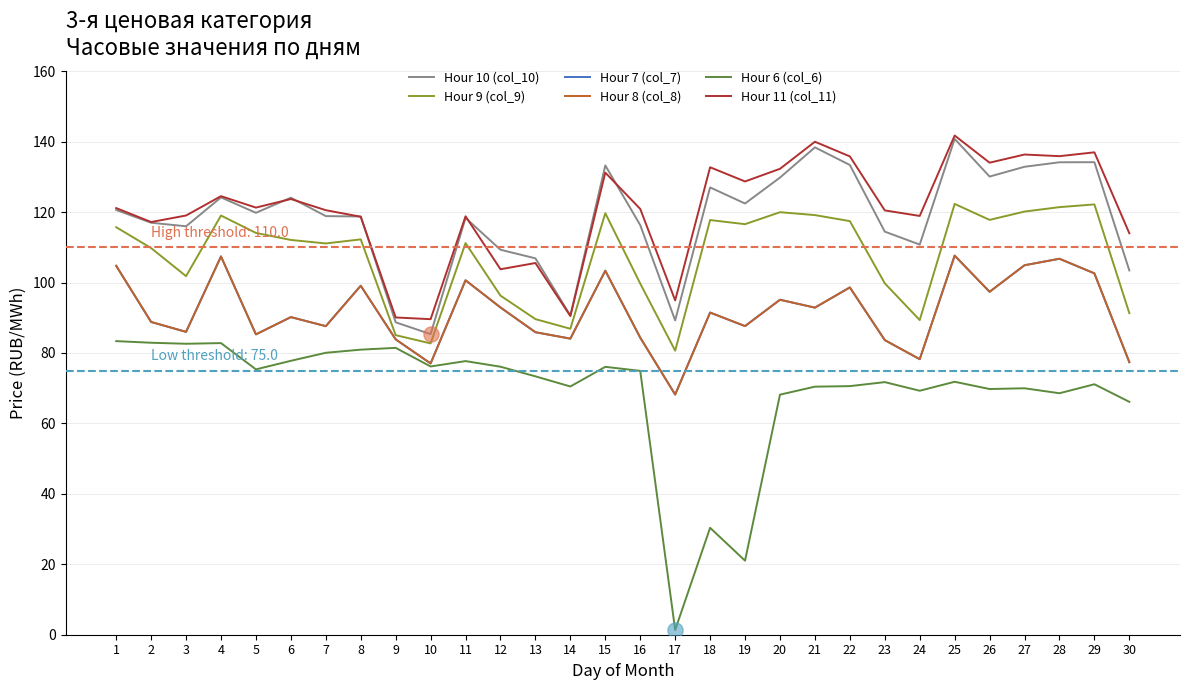

Does the chart have visible grid lines?

Yes